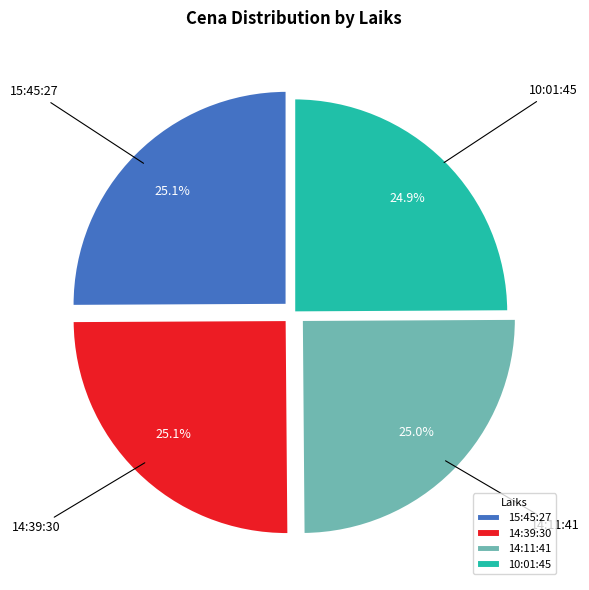

What is the ratio of the value at 10:01:45 to the value at 14:39:30?

1.0